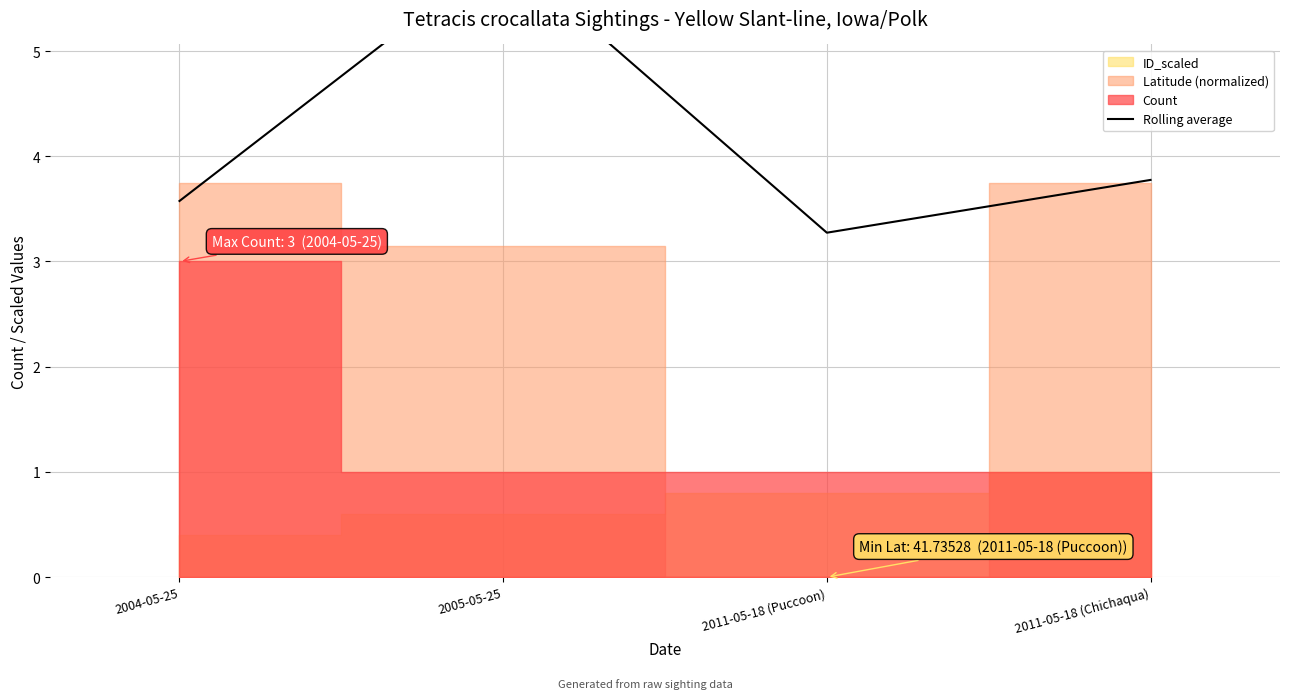

Rank the categories by value from lowest to highest.

2011-05-18 (Puccoon), 2004-05-25, 2011-05-18 (Chichaqua), 2005-05-25